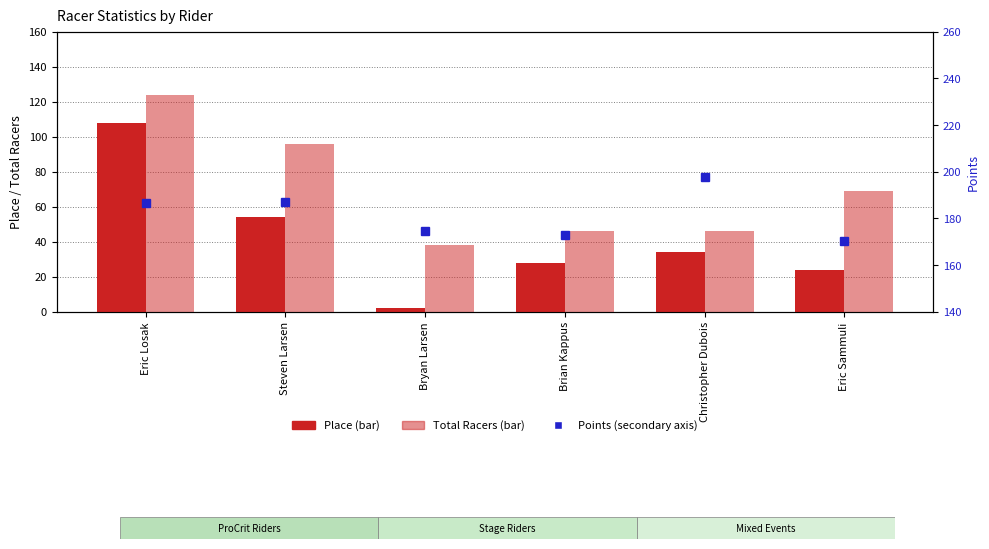

What position from the left is Bryan Larsen?

3